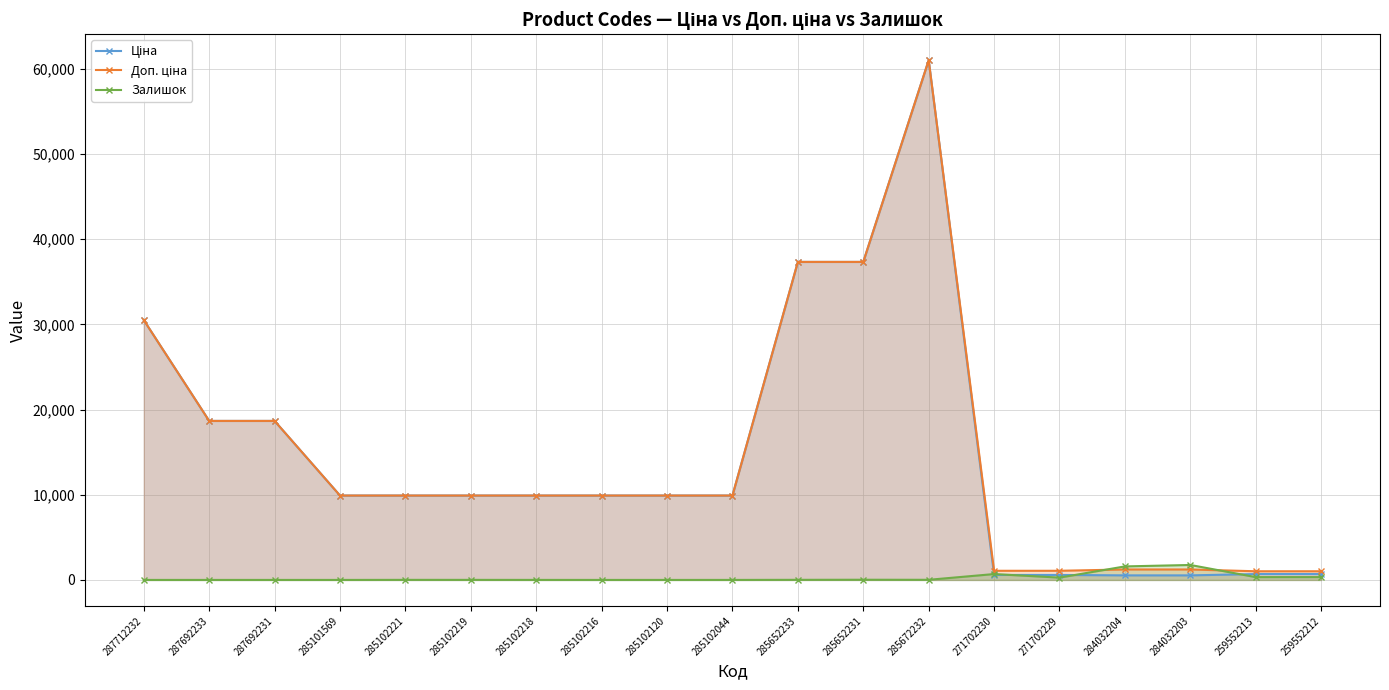

At which category does Ціна reach its first local peak?

285672232